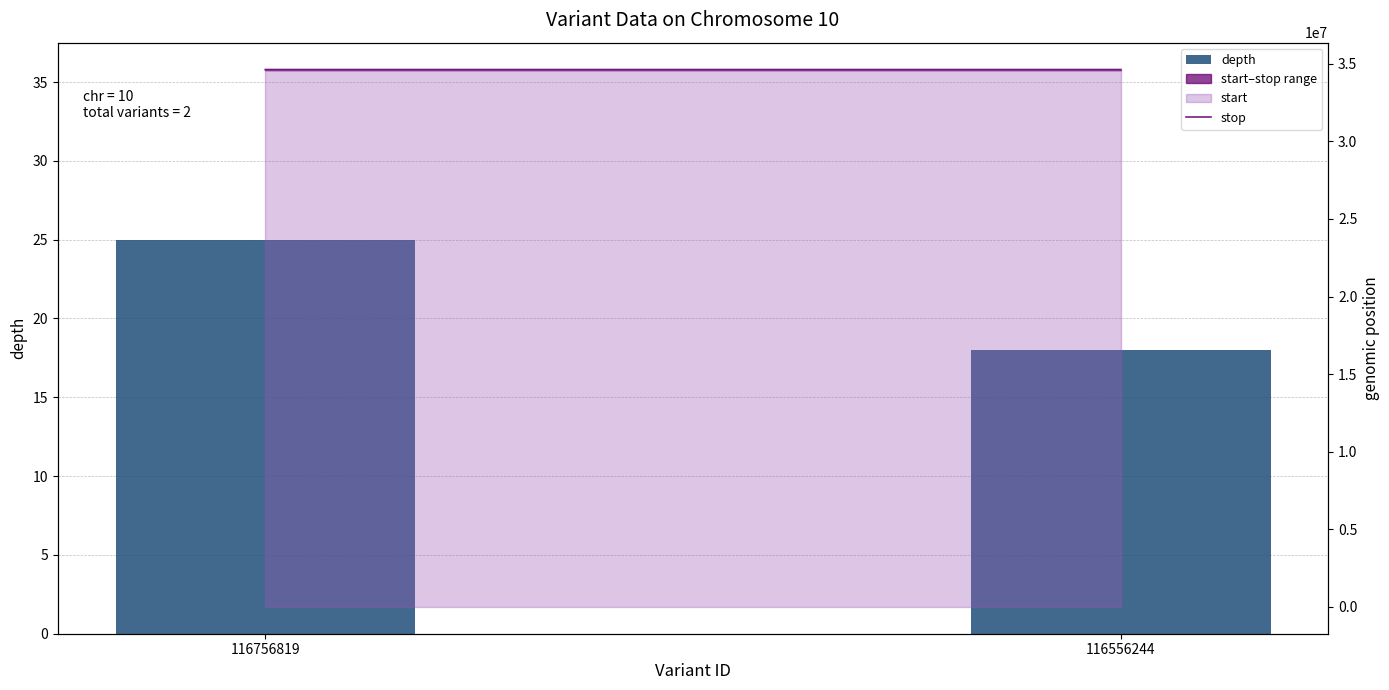

What is the sum of all depth values?

43